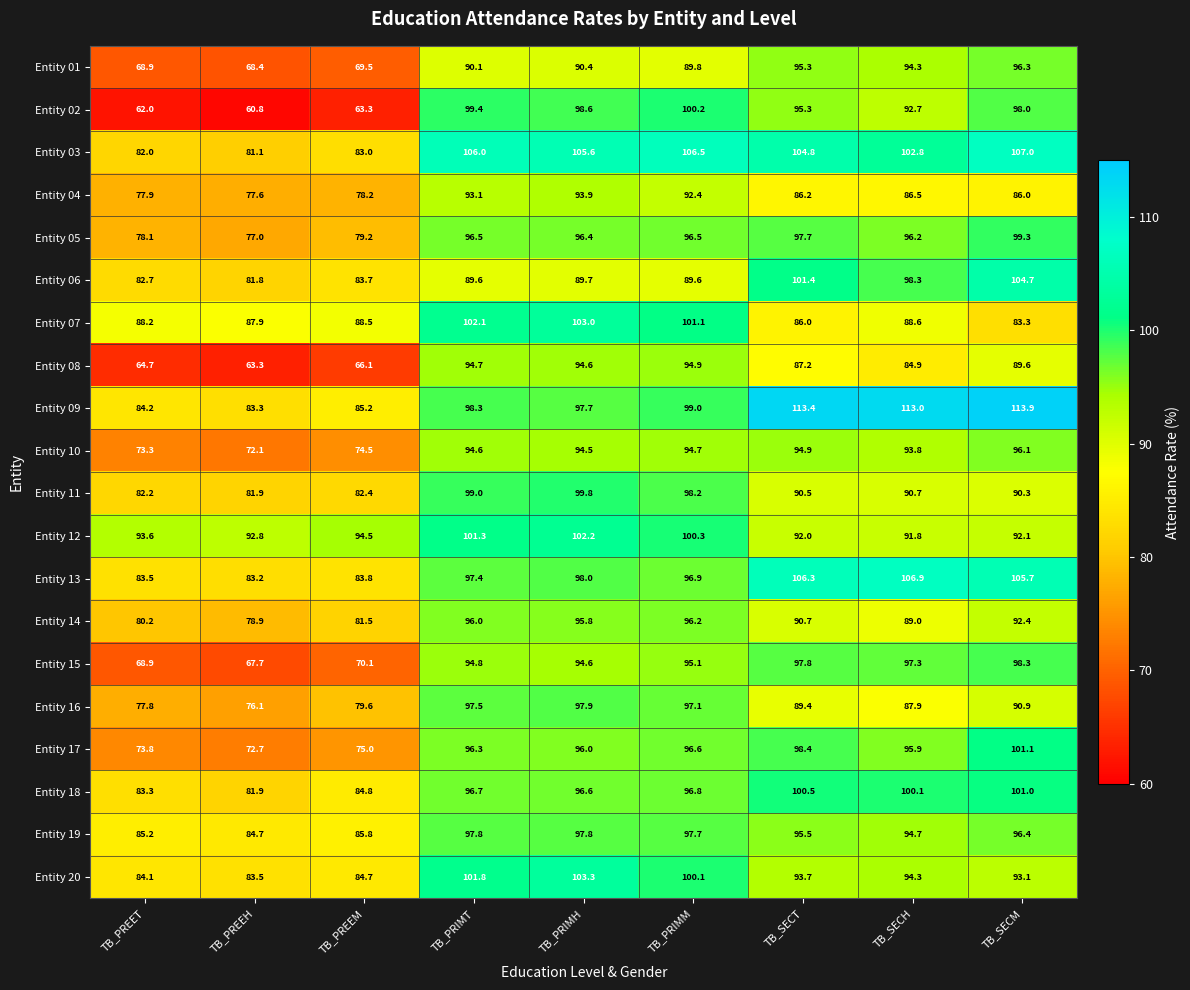

Is it true that Entity 13 equals 83.5 at TB_PREET?

True